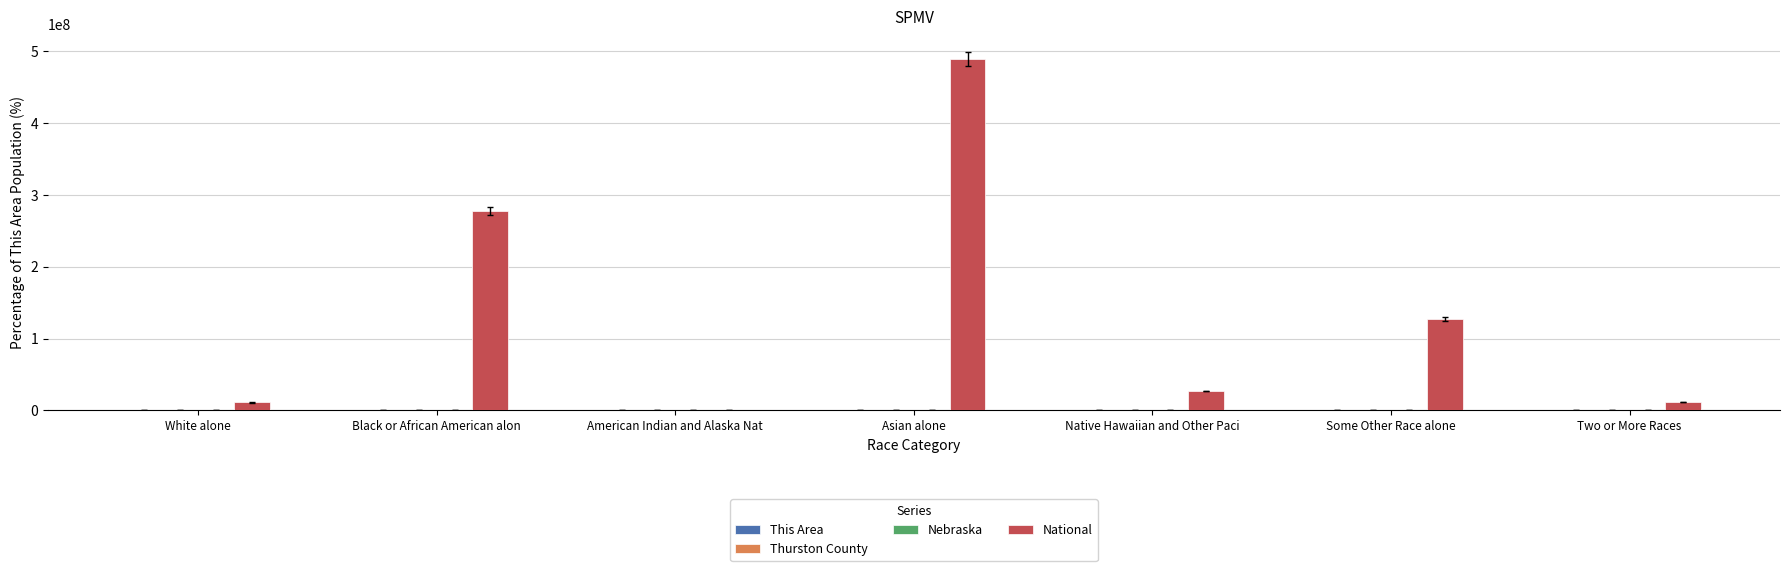

At which category is the sum across all series the highest?

Asian alone